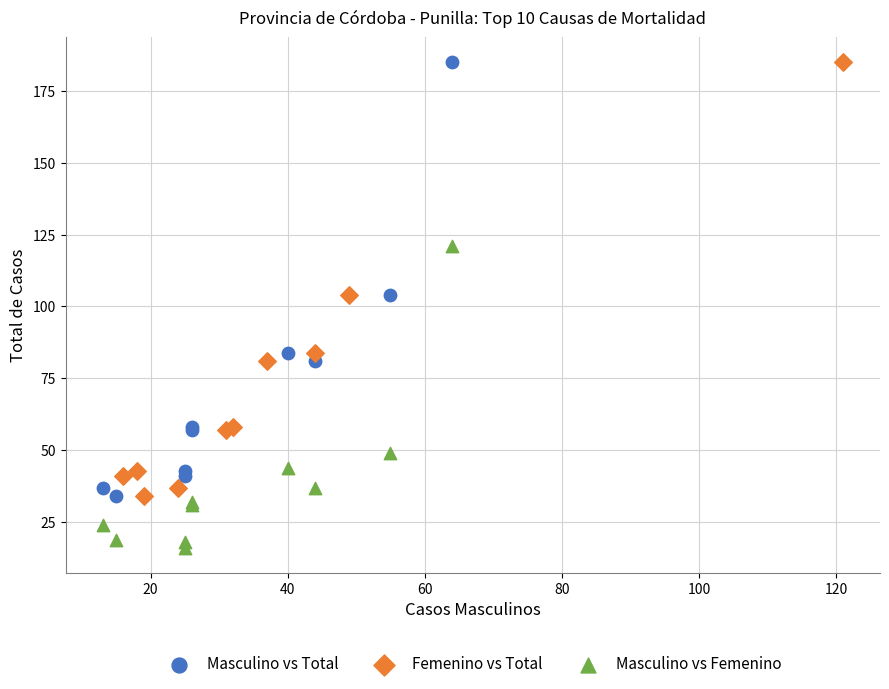

Which series contains the lowest Y value?

Masculino vs Femenino